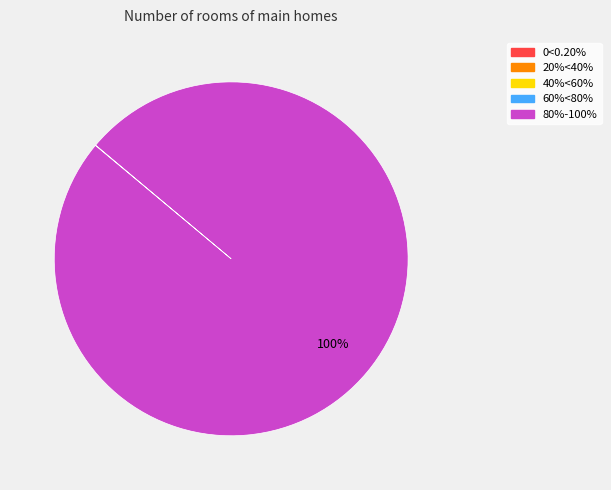

Which category has the biggest portion of the pie?

80%-100%